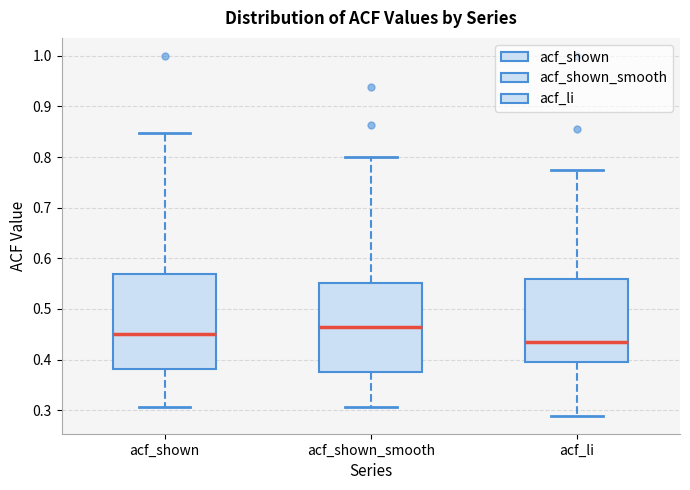

Which box's median line is the highest?

acf_shown_smooth